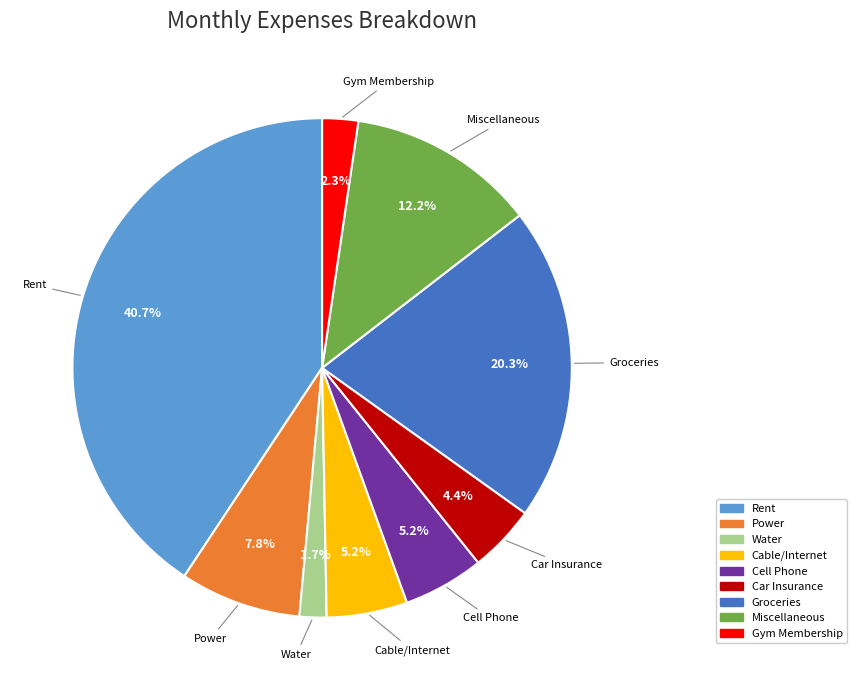

Count the number of slices in the pie.

9